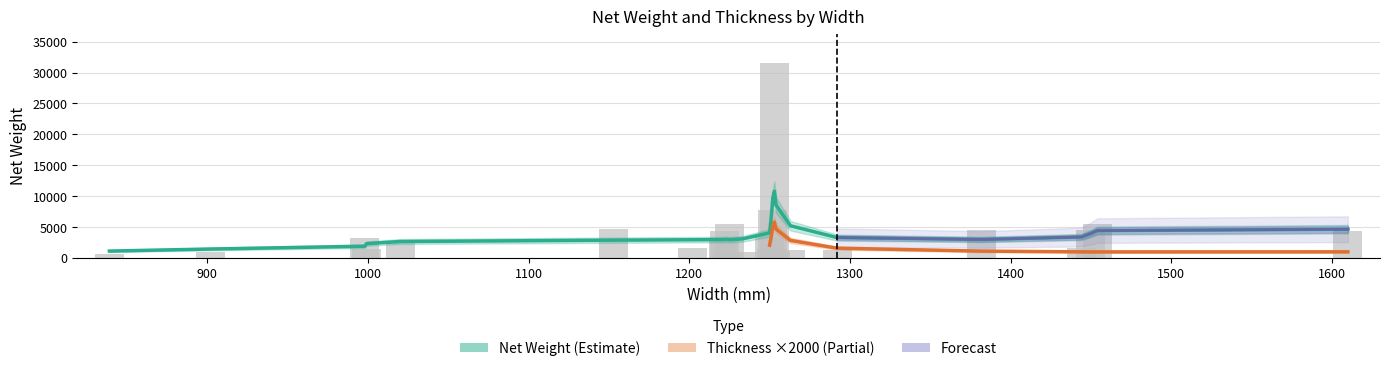

How many bars are there in total?

24